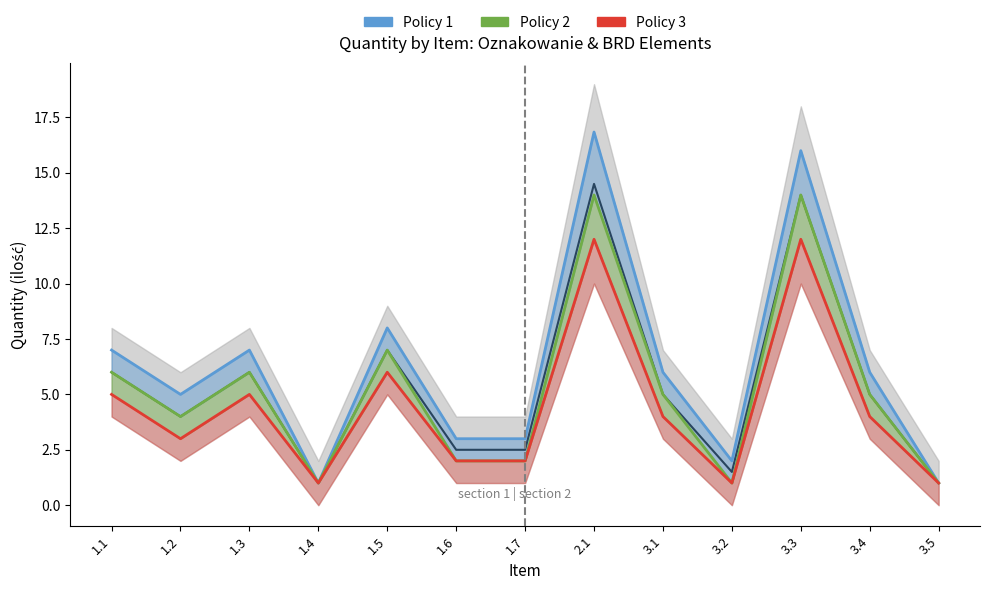

Rank the series at 3.3 from highest to lowest value.

Policy 1, Policy 2, Policy 3